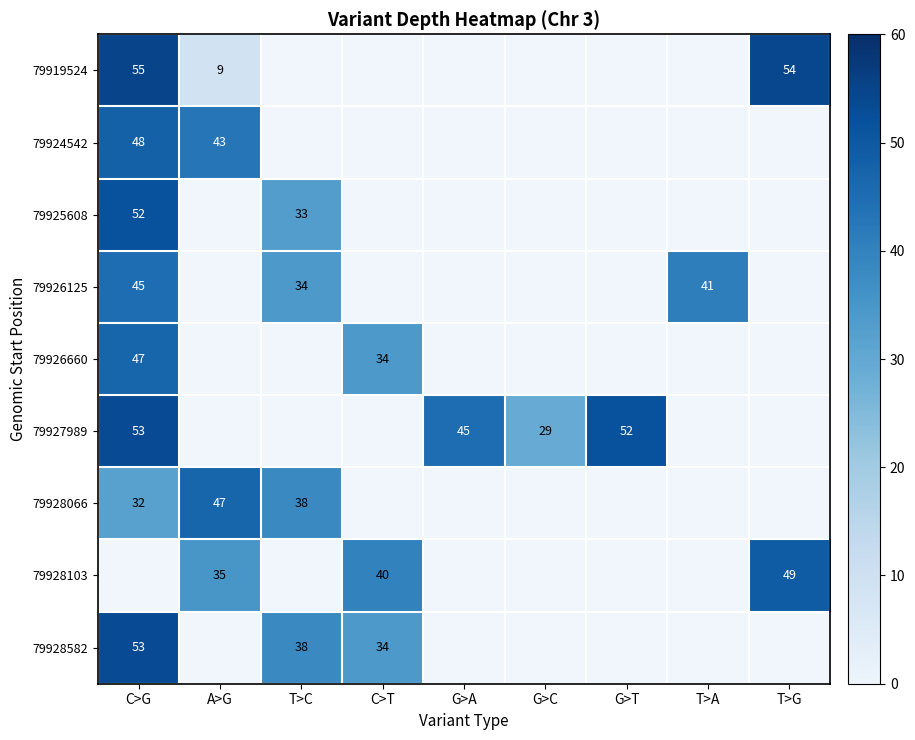

The value of 79926125 at C>G is 59. True or false?

False